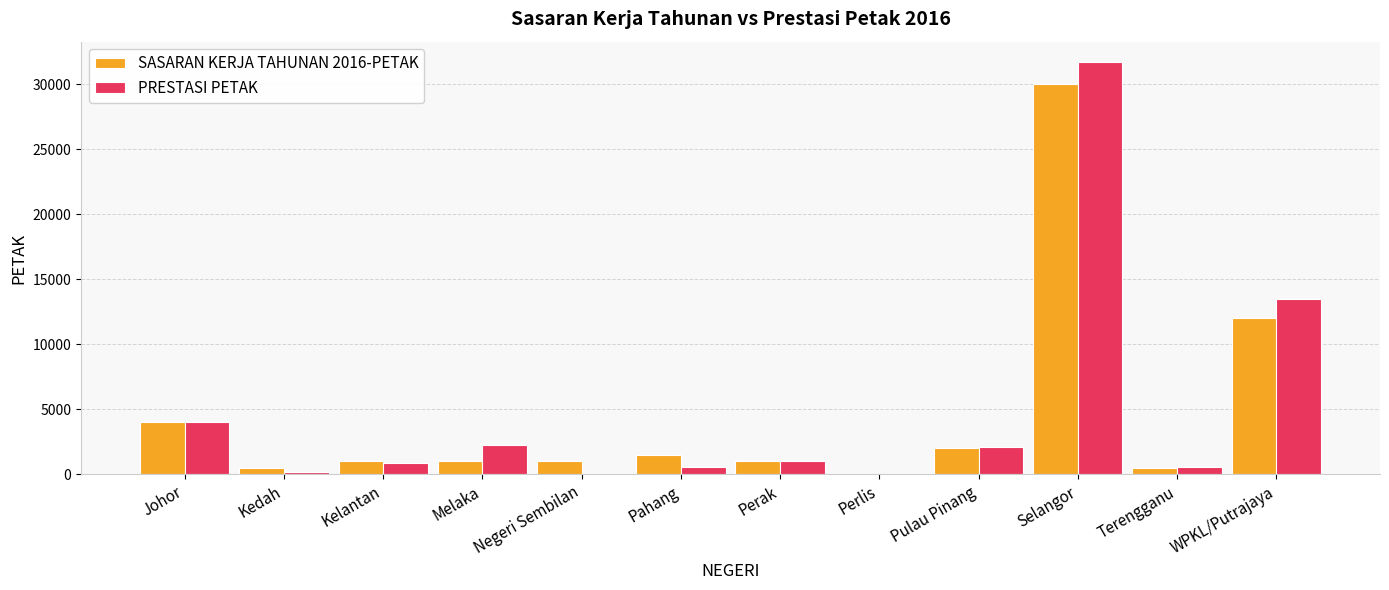

The value of PRESTASI PETAK at Pahang is 541. True or false?

True